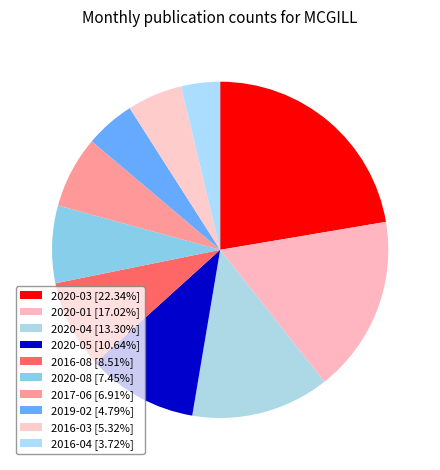

How many slices are in this pie chart?

10